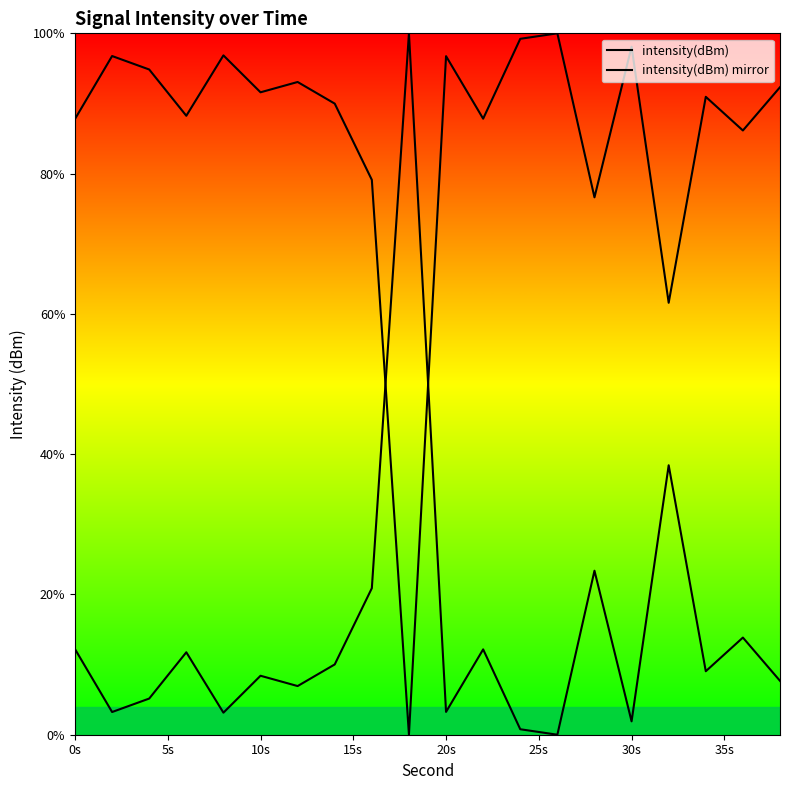

What position from the right is 0s?

20